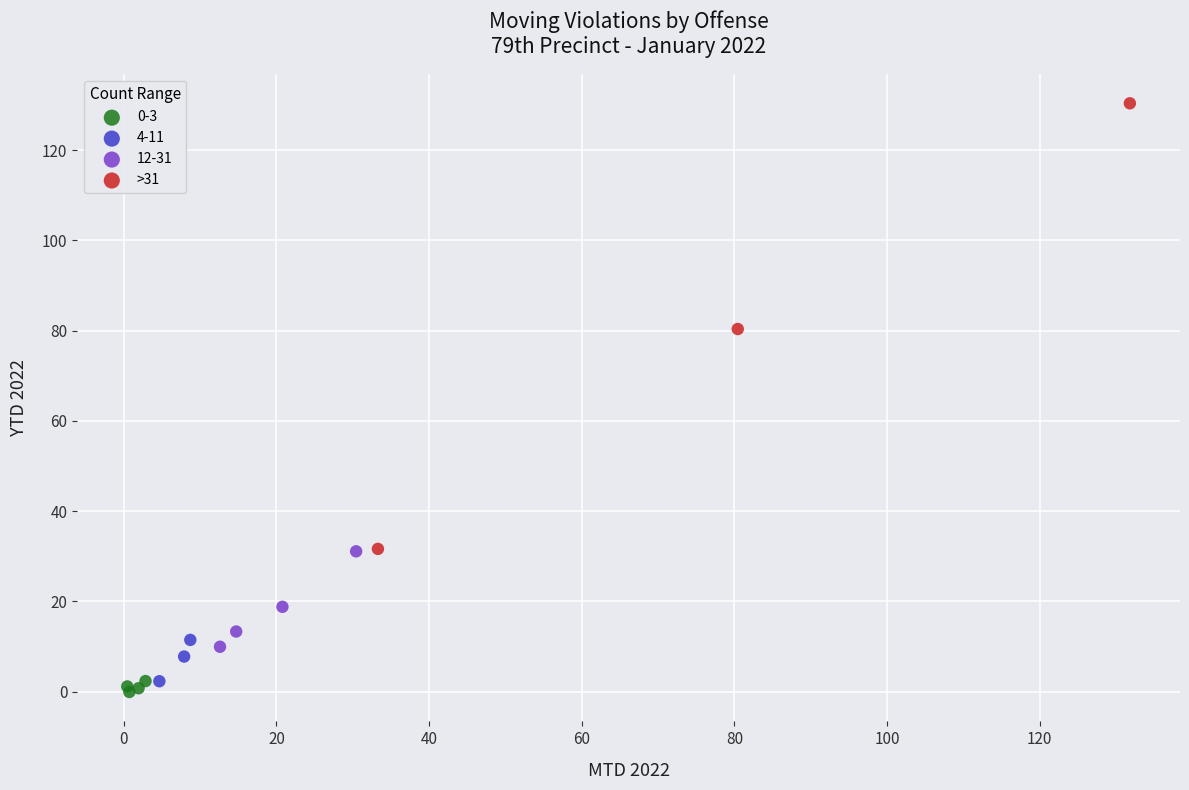

Which series has the widest spread of Y values?

>31